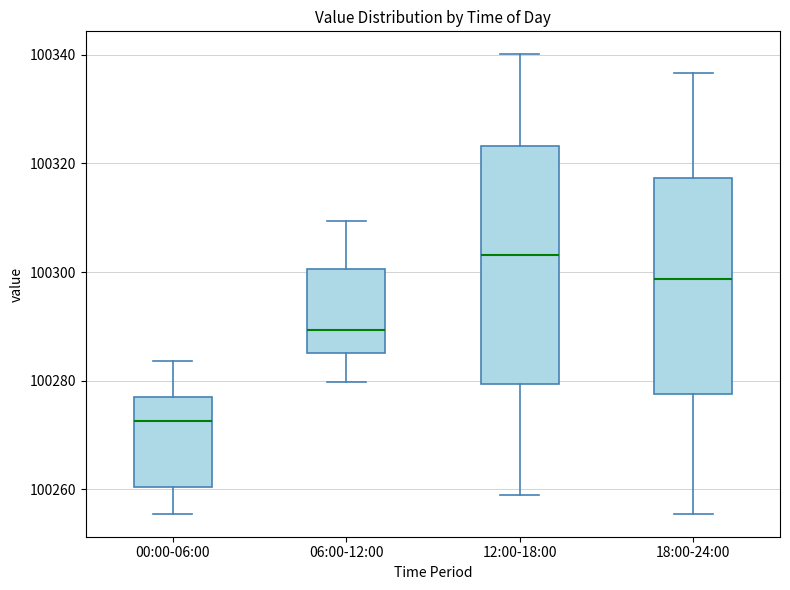

Where is the lower edge of the box for 12:00-18:00 on the y-axis? The values are not printed on the chart, so give them approximately, as read against the axis.

100280